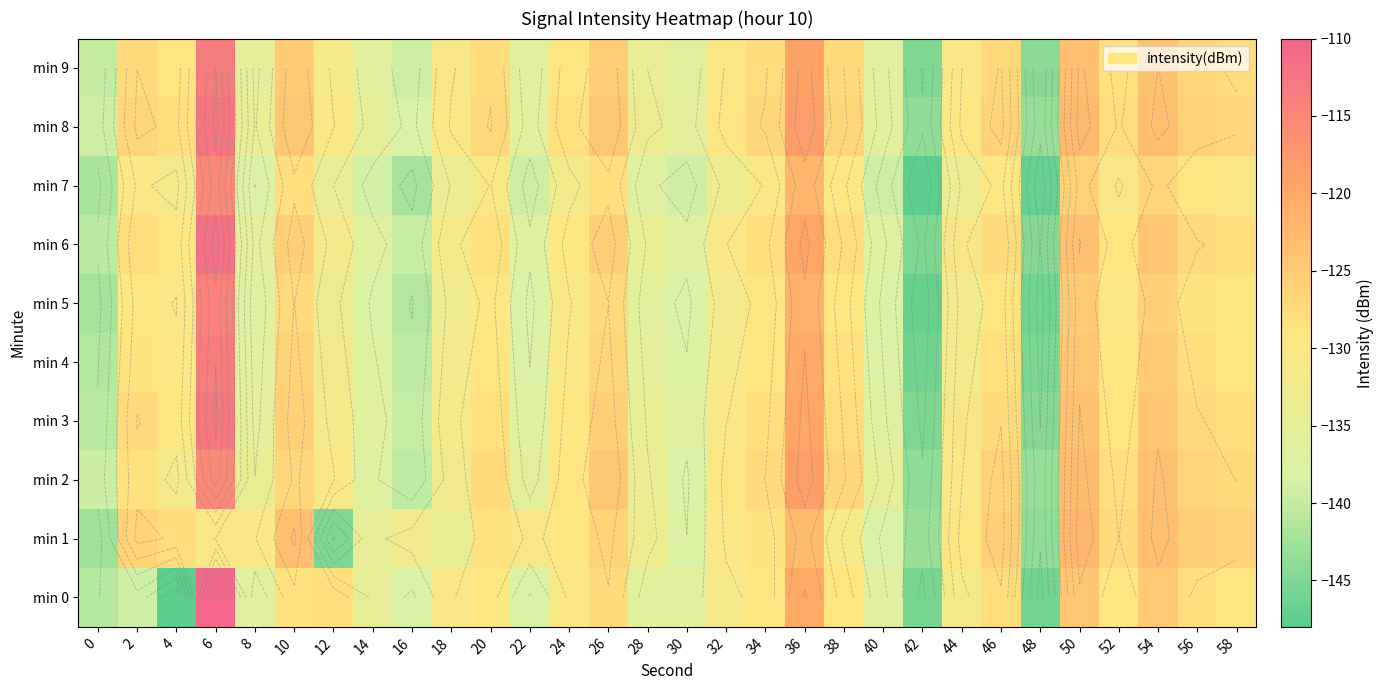

True or false: row_8 has a value of -249.8 at 0.

False